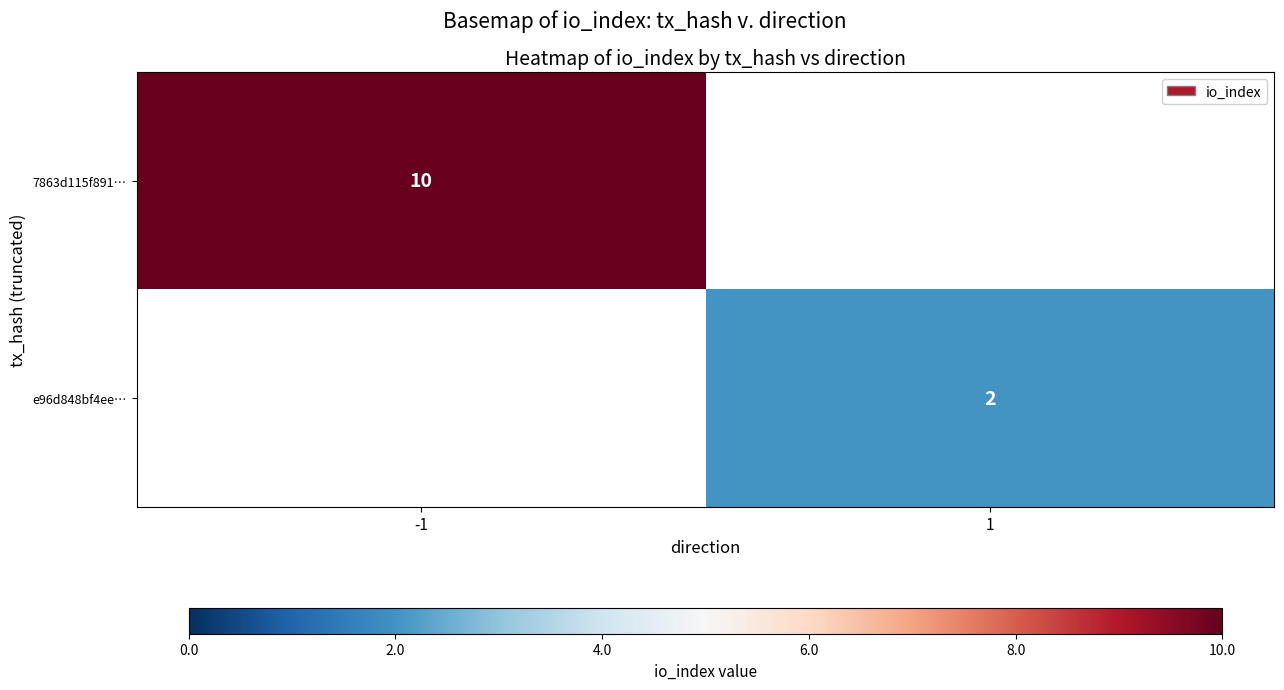

Is it true that 7863d115f891… equals 14 at -1?

False